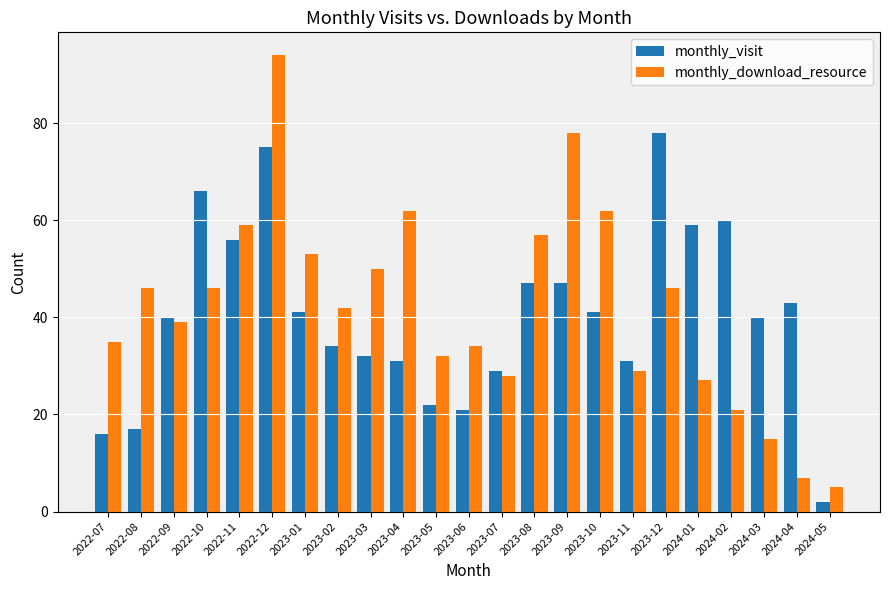

What is the difference between the maximum and minimum values in the monthly_download_resource series?

89